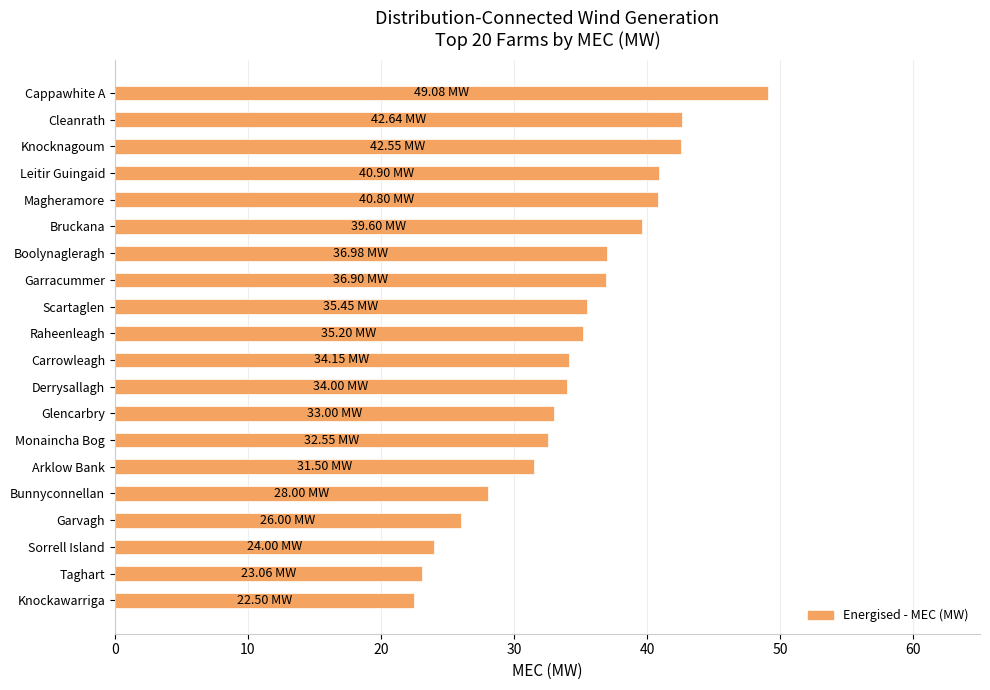

Does the chart contain any negative values?

No